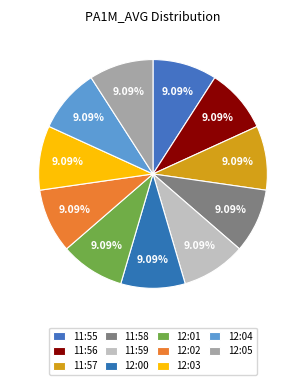

Is 12:02 the majority of the pie?

No